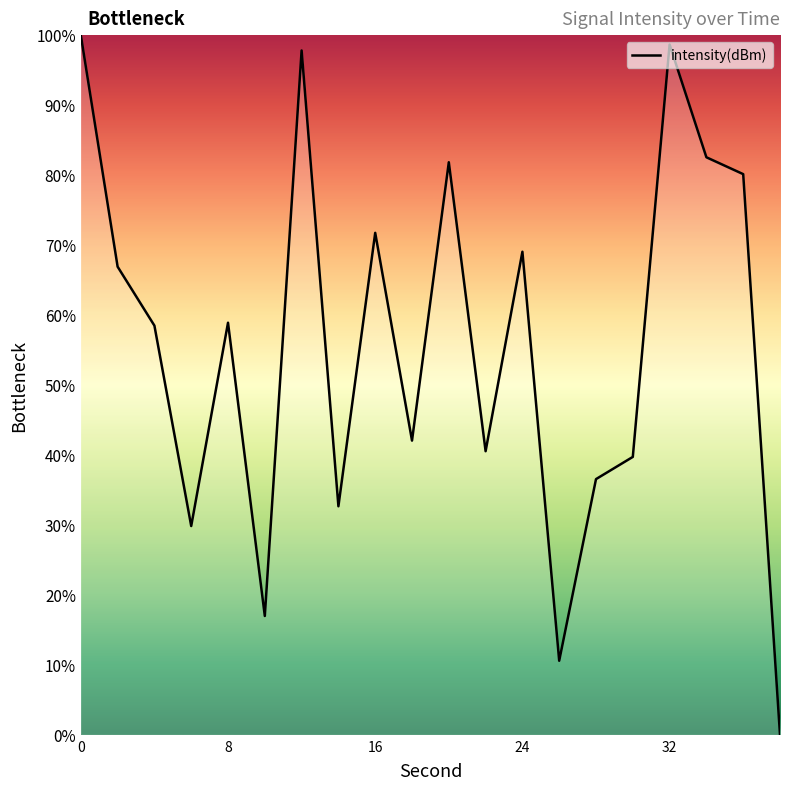

What is the greatest value displayed?

100.0